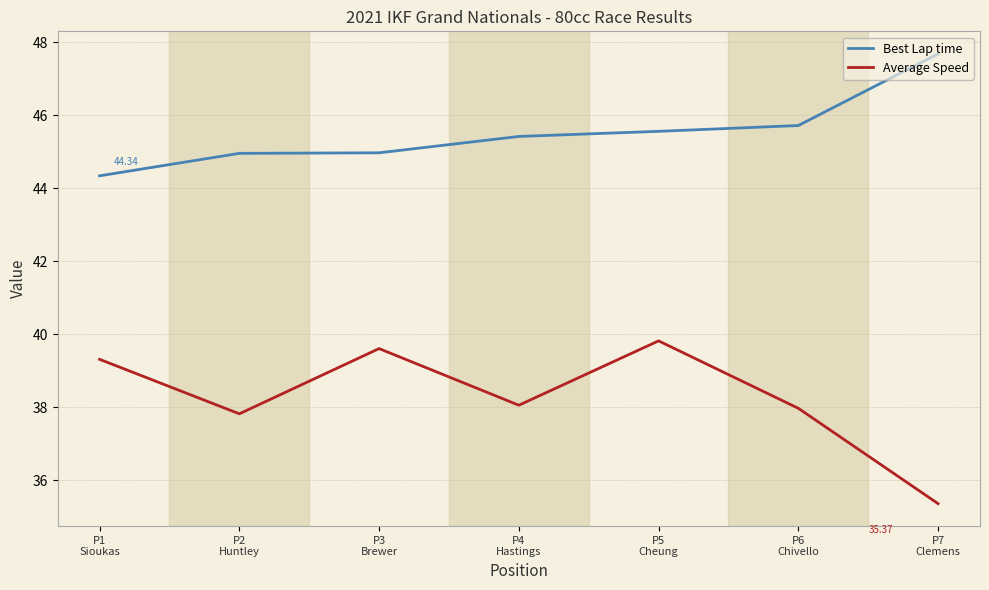

Reading left to right, list all the values displayed in this chart.

Best Lap time: P1
Sioukas=44.3	P2
Huntley=45.0	P3
Brewer=45.0	P4
Hastings=45.4	P5
Cheung=45.6	P6
Chivello=45.7	P7
Clemens=47.7
Average Speed: P1
Sioukas=39.3	P2
Huntley=37.8	P3
Brewer=39.6	P4
Hastings=38.1	P5
Cheung=39.8	P6
Chivello=38.0	P7
Clemens=35.4